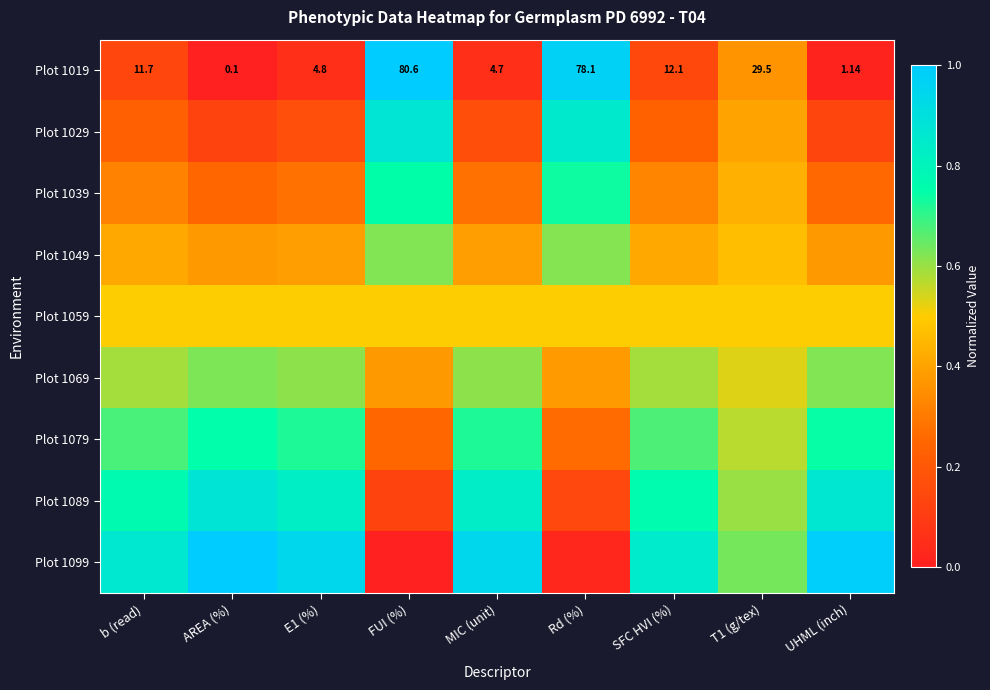

What is the difference between the highest and lowest values at UHML (inch)?

1.0